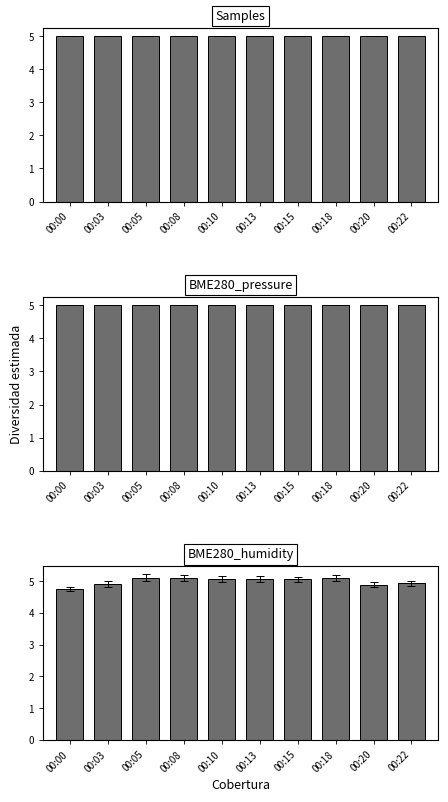

What is the minimum value shown in the chart?

4.8